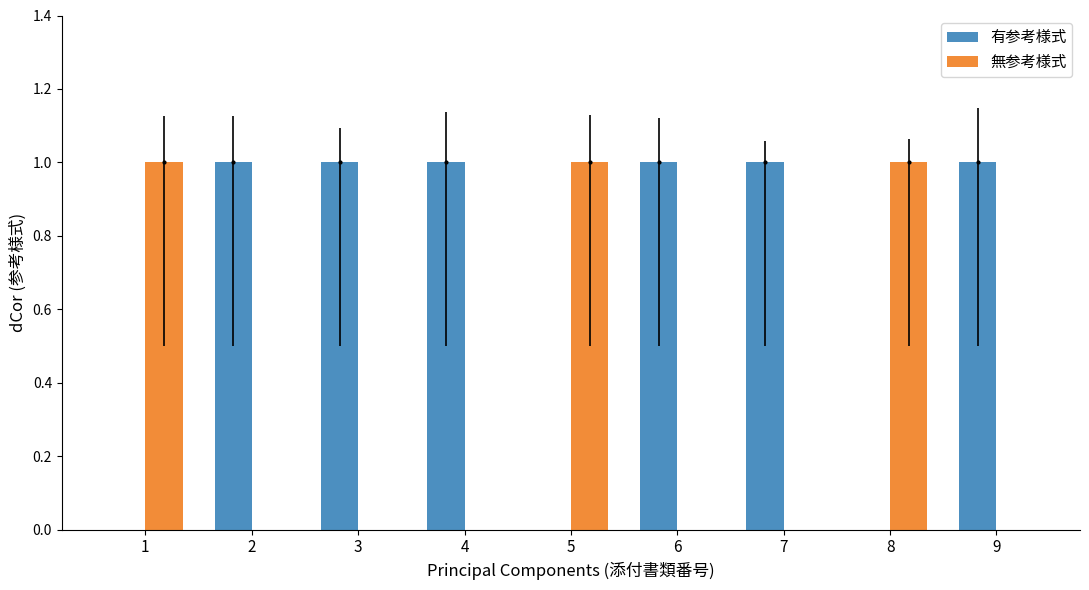

The 無参考様式 series shows 1 at 1. True or false?

True